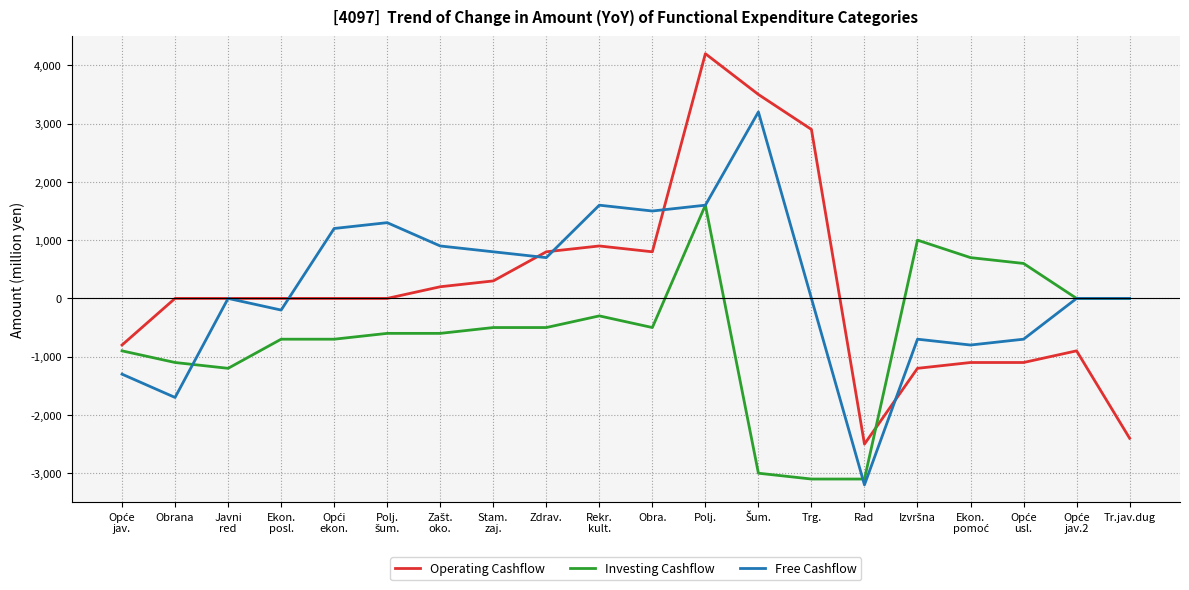

What are all the series names shown in the legend?

Operating Cashflow, Investing Cashflow, Free Cashflow